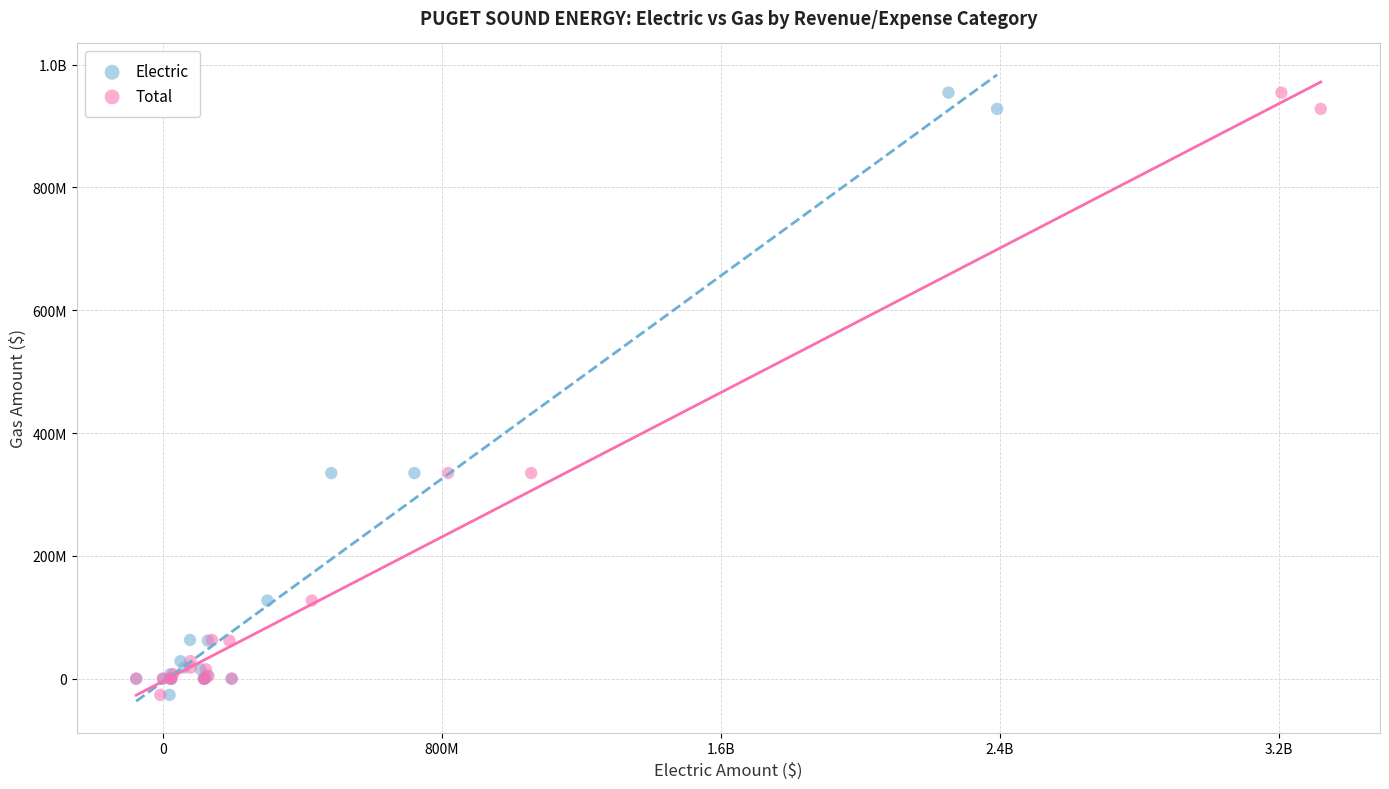

What are all the series names shown in the legend?

Electric, Total